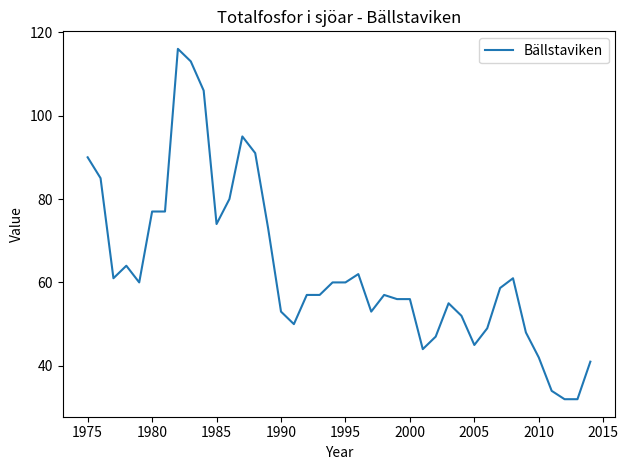

What is the minimum value shown in the chart?

32.0